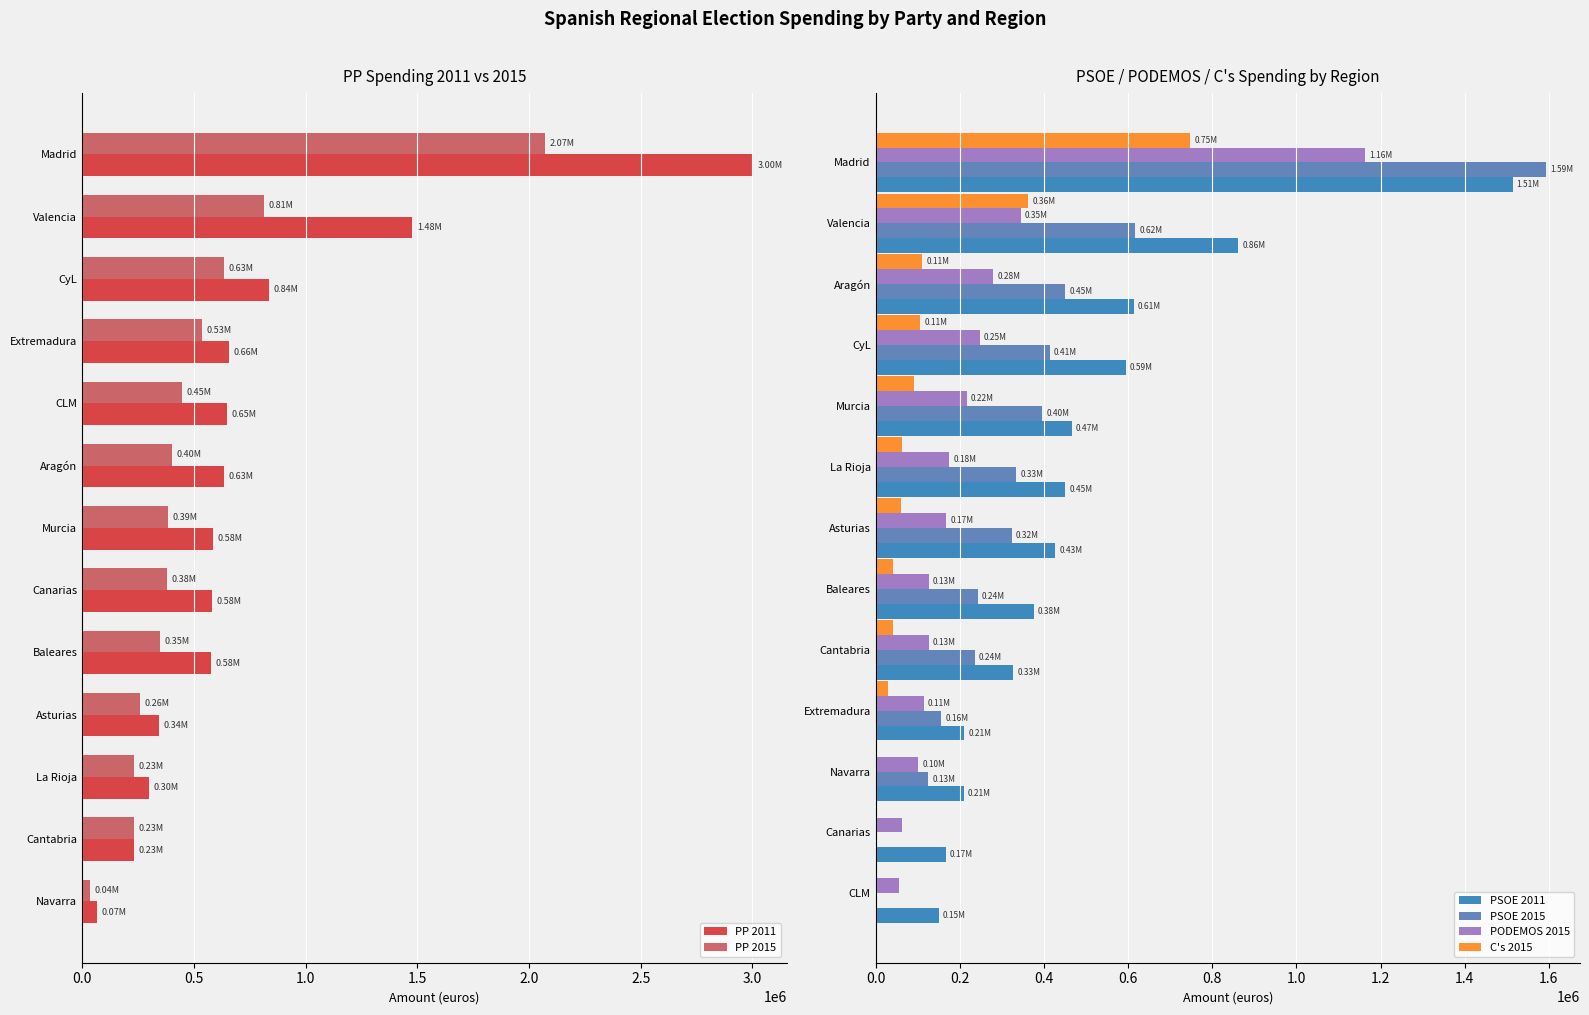

Rank the series by their maximum value, from lowest to highest.

C's 2015, PODEMOS 2015, PSOE 2011, PSOE 2015, PP 2015, PP 2011